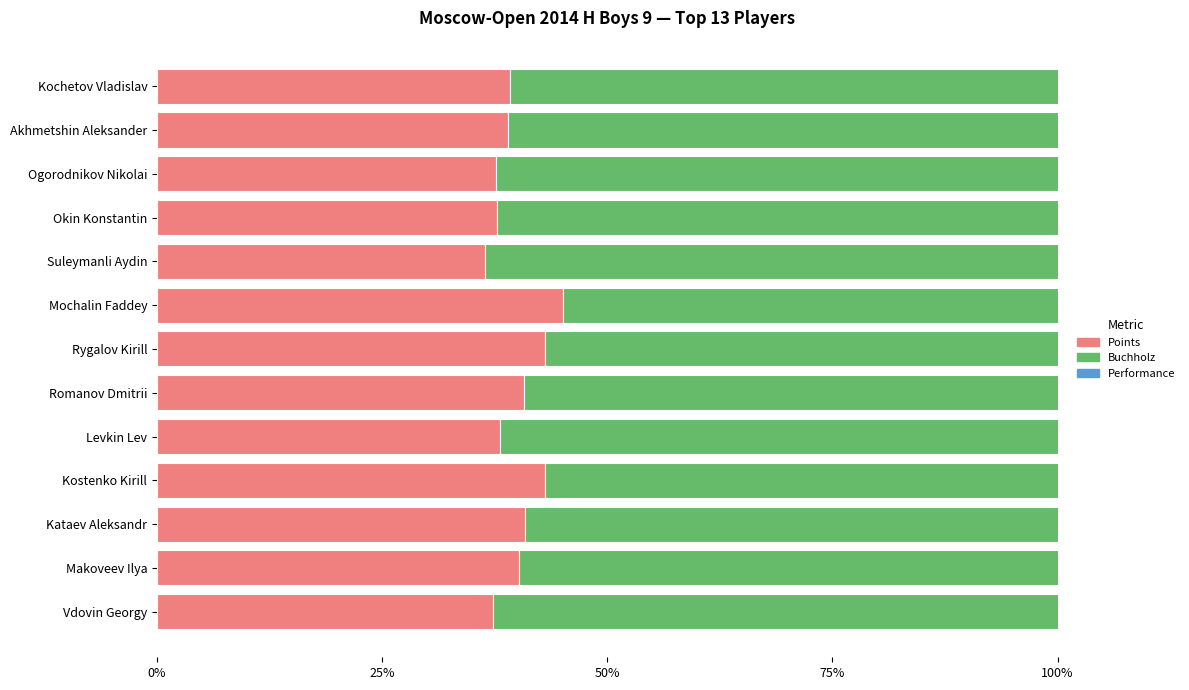

How many categories are shown in the chart?

13